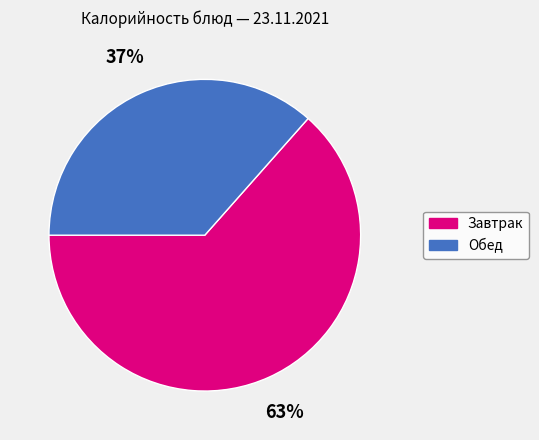

Which category has the biggest portion of the pie?

Завтрак